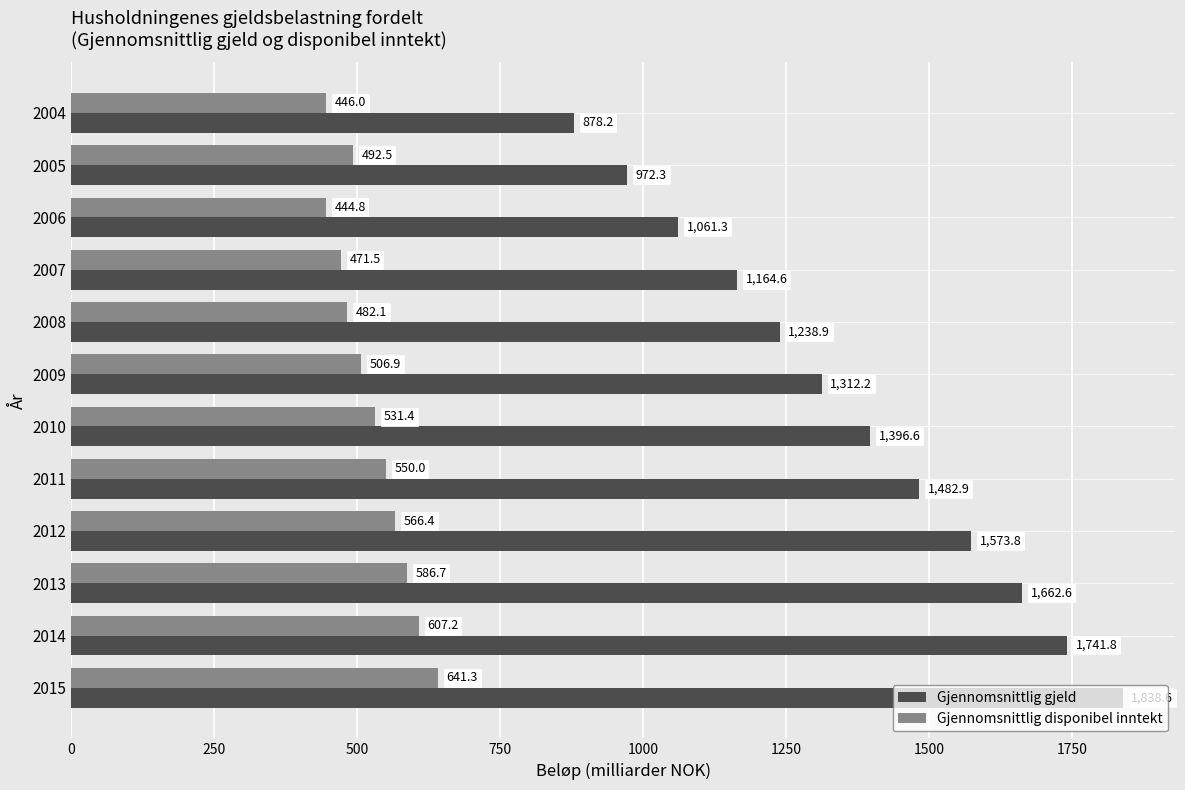

Is it true that Gjennomsnittlig disponibel inntekt equals 482.1 at 2008?

True